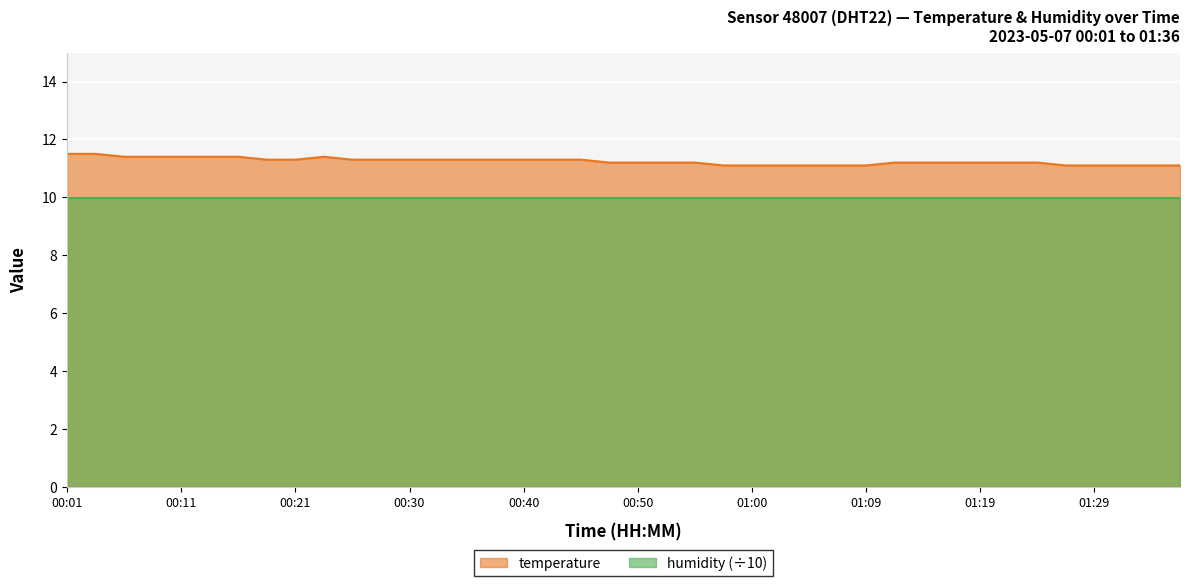

What is the difference between the maximum and minimum values?

0.4